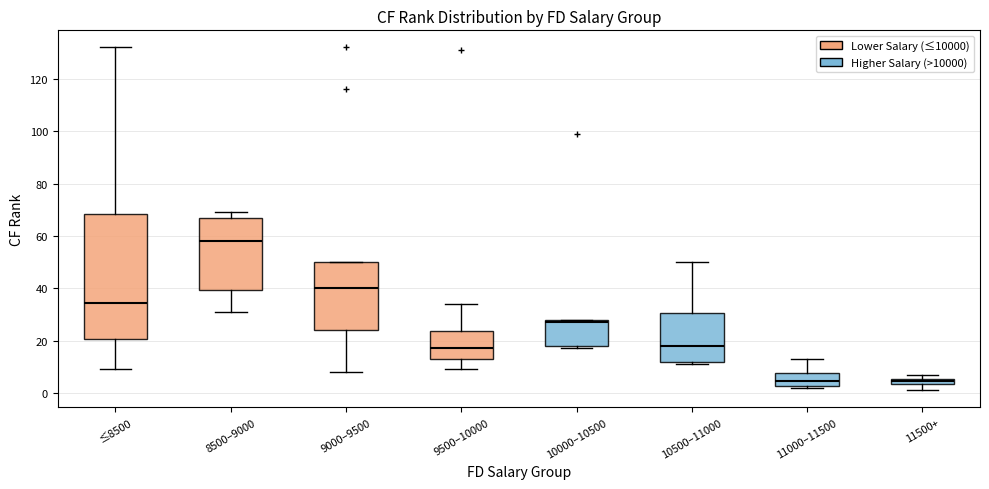

Comparing the boxes themselves (not the whiskers), which one is the tallest?

≤8500